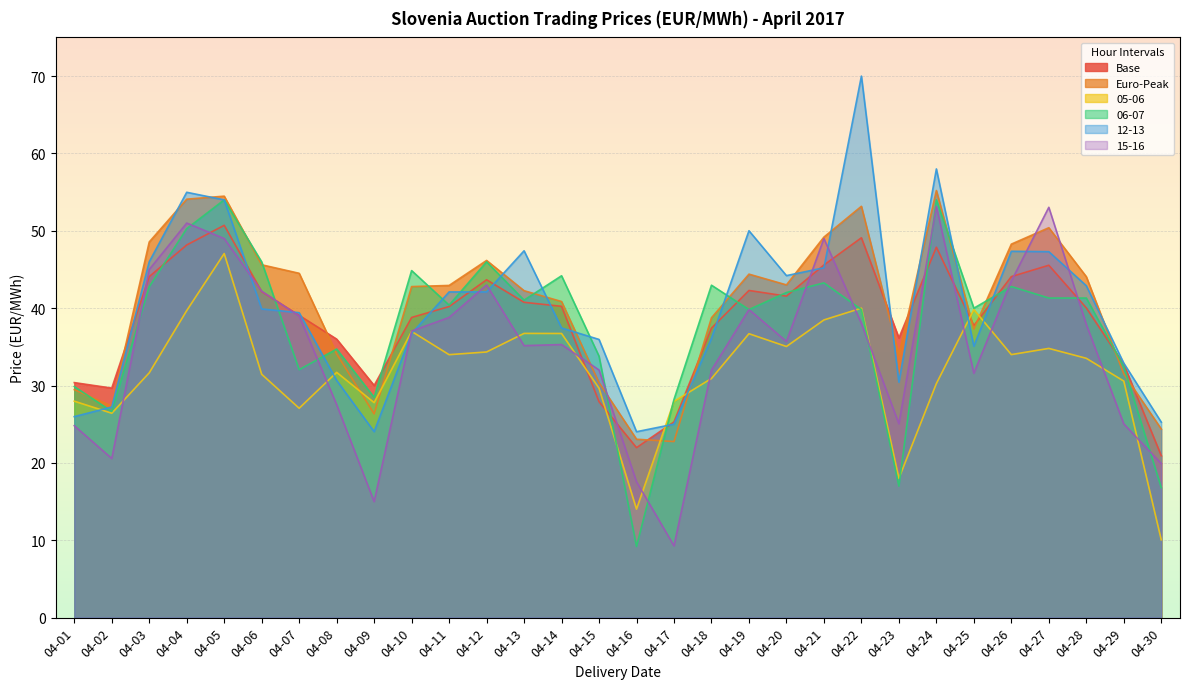

At 04-18, list the series in order from smallest to largest.

05-06, 15-16, 12-13, Base, Euro-Peak, 06-07